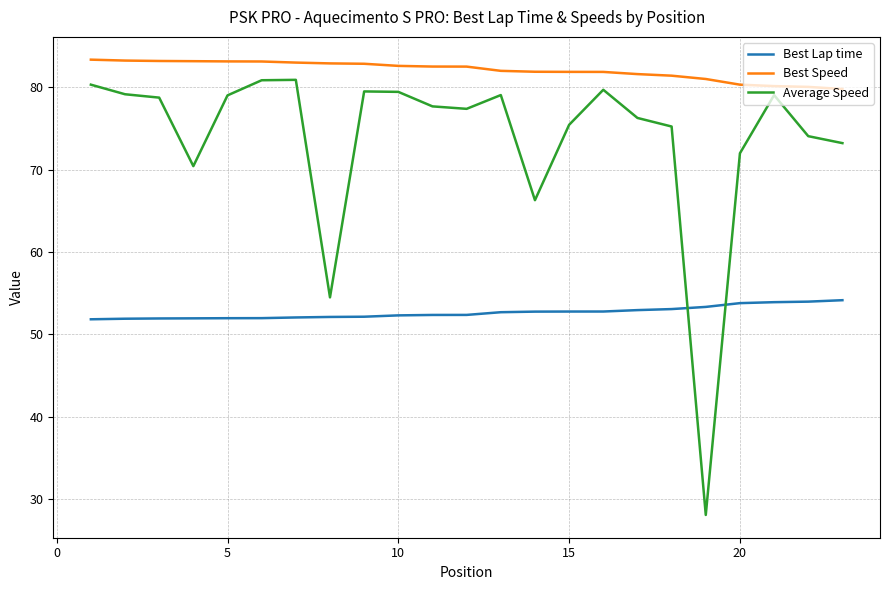

Which series has the largest range (max minus min)?

Average Speed